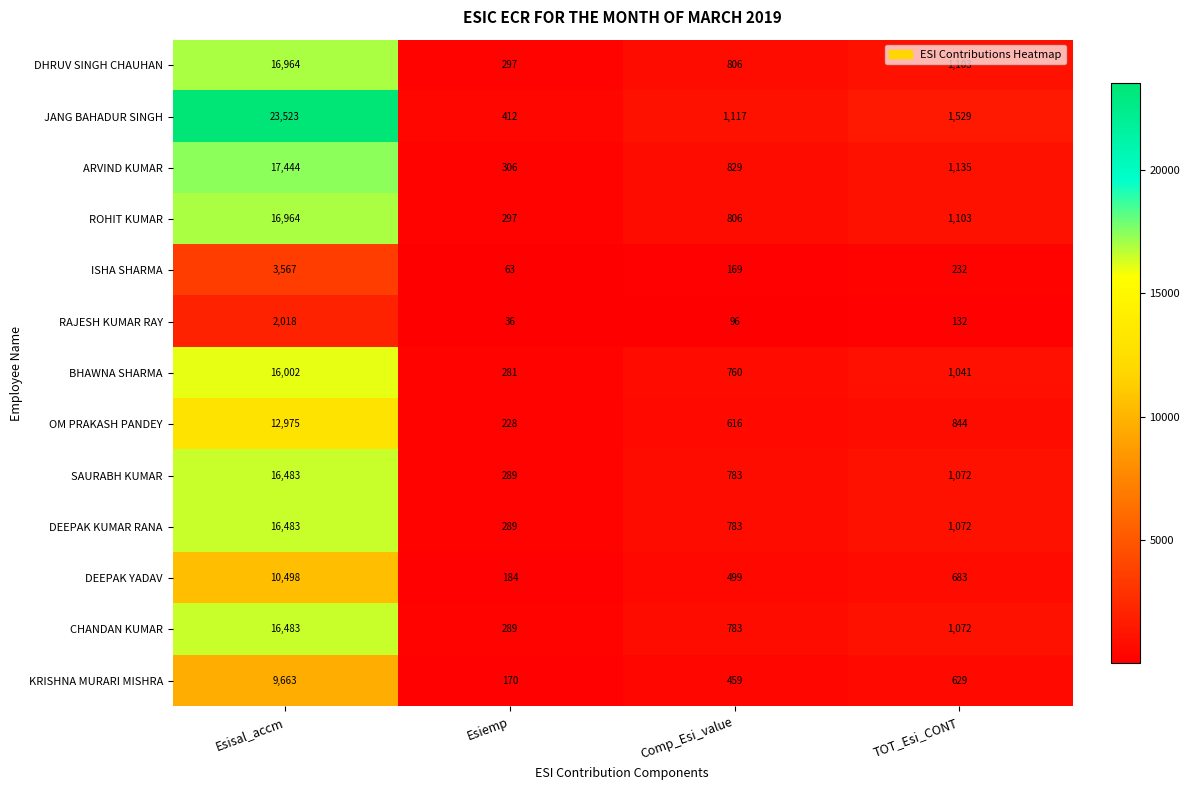

Which series changed the most between Esisal_accm and Comp_Esi_value?

JANG BAHADUR SINGH